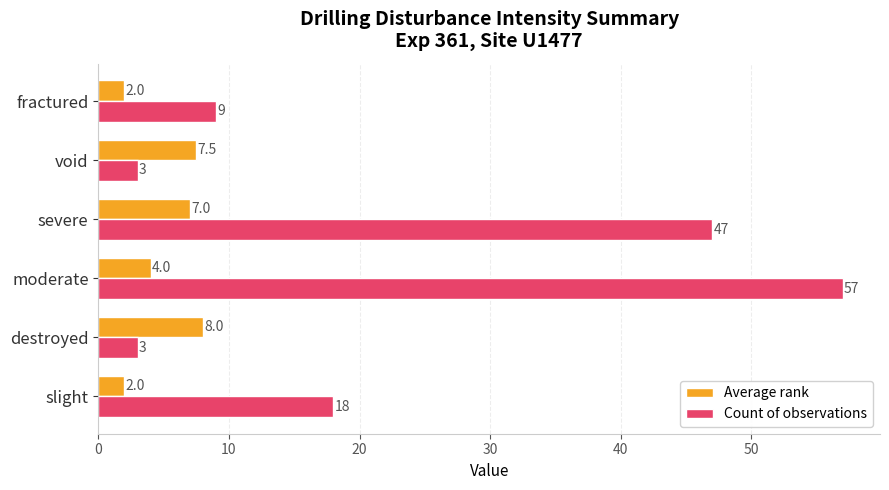

Rank the series by their maximum value, from lowest to highest.

Average rank, Count of observations